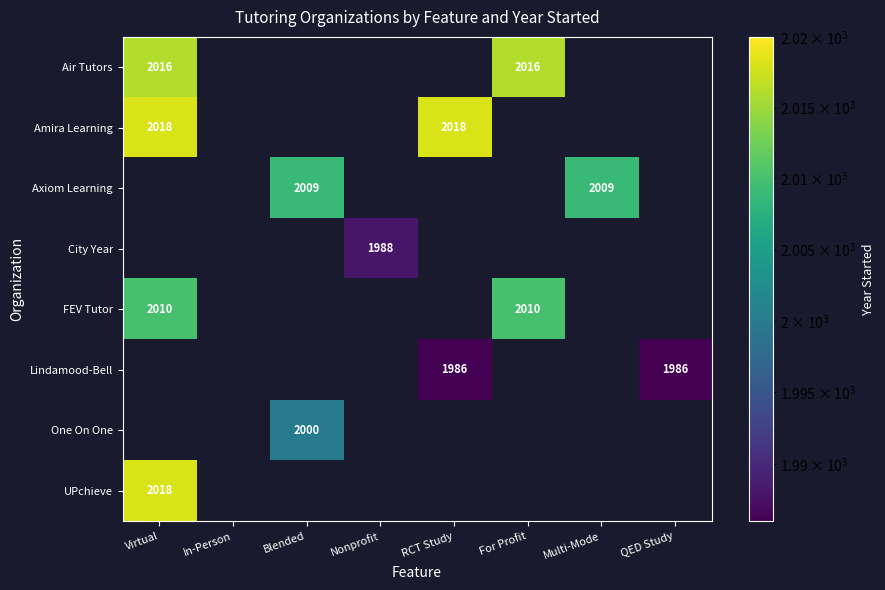

At which category does the chart reach its peak across all series?

Virtual